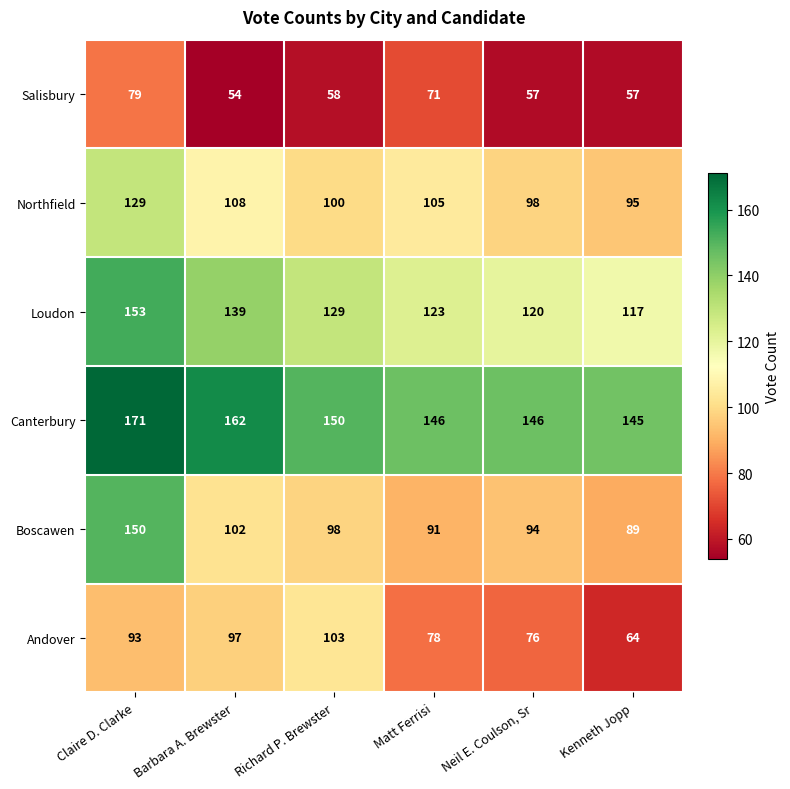

What is the sum of all Loudon values?

781